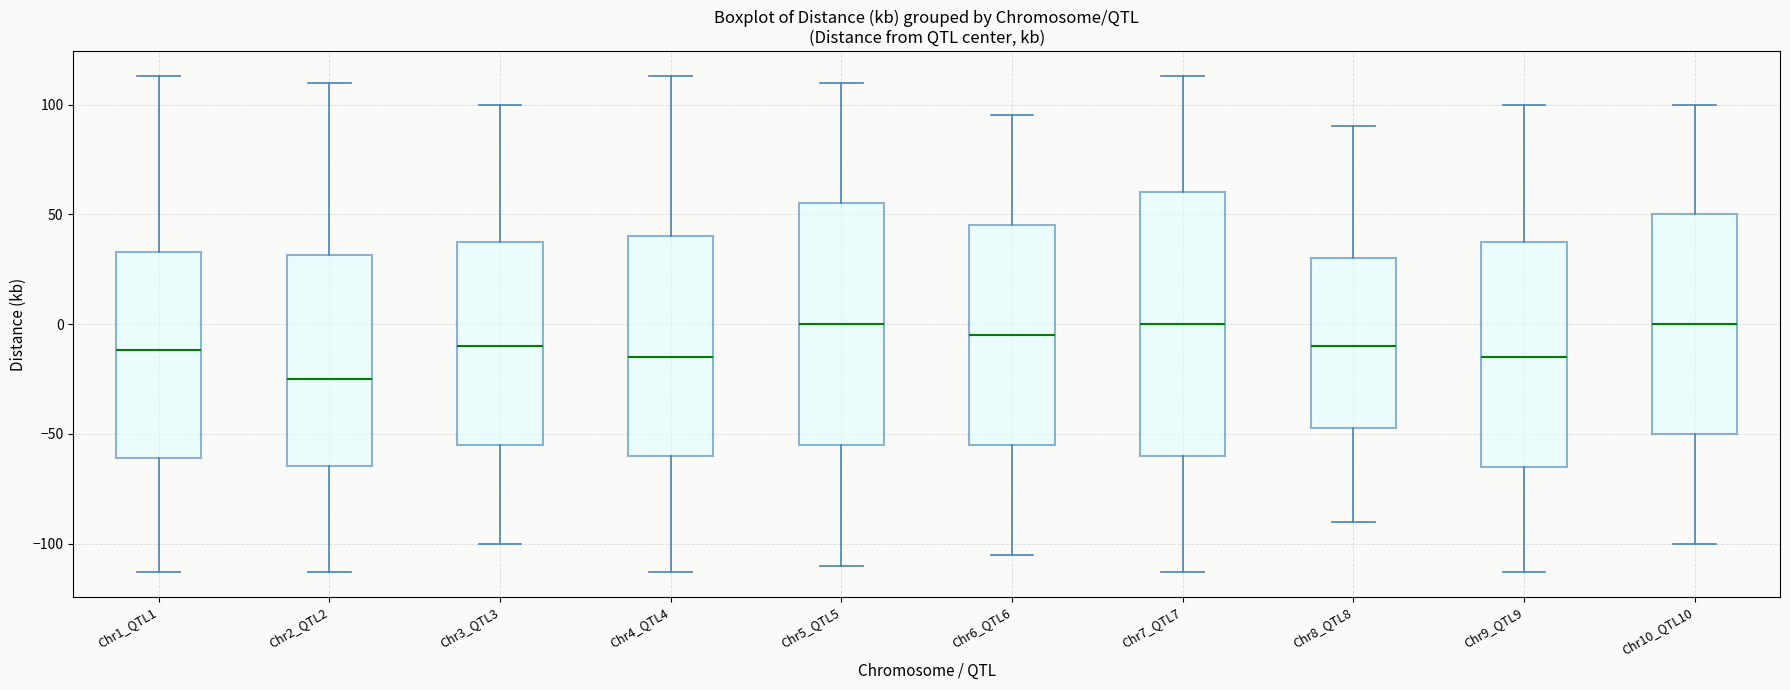

Reading left to right, transcribe this box plot: for each box, give where its median line is, the range the box spans, and where its two whiskers end, as read against the y-axis. The values are not printed on the chart, so give them approximately, as read against the axis.

Chr1_QTL1: median -10, box -60 to 35, whiskers -115 to 115
Chr2_QTL2: median -25, box -65 to 30, whiskers -115 to 110
Chr3_QTL3: median -10, box -55 to 40, whiskers -100 to 100
Chr4_QTL4: median -15, box -60 to 40, whiskers -115 to 115
Chr5_QTL5: median 0, box -55 to 55, whiskers -110 to 110
Chr6_QTL6: median -5, box -55 to 45, whiskers -105 to 95
Chr7_QTL7: median 0, box -60 to 60, whiskers -115 to 115
Chr8_QTL8: median -10, box -45 to 30, whiskers -90 to 90
Chr9_QTL9: median -15, box -65 to 40, whiskers -115 to 100
Chr10_QTL10: median 0, box -50 to 50, whiskers -100 to 100